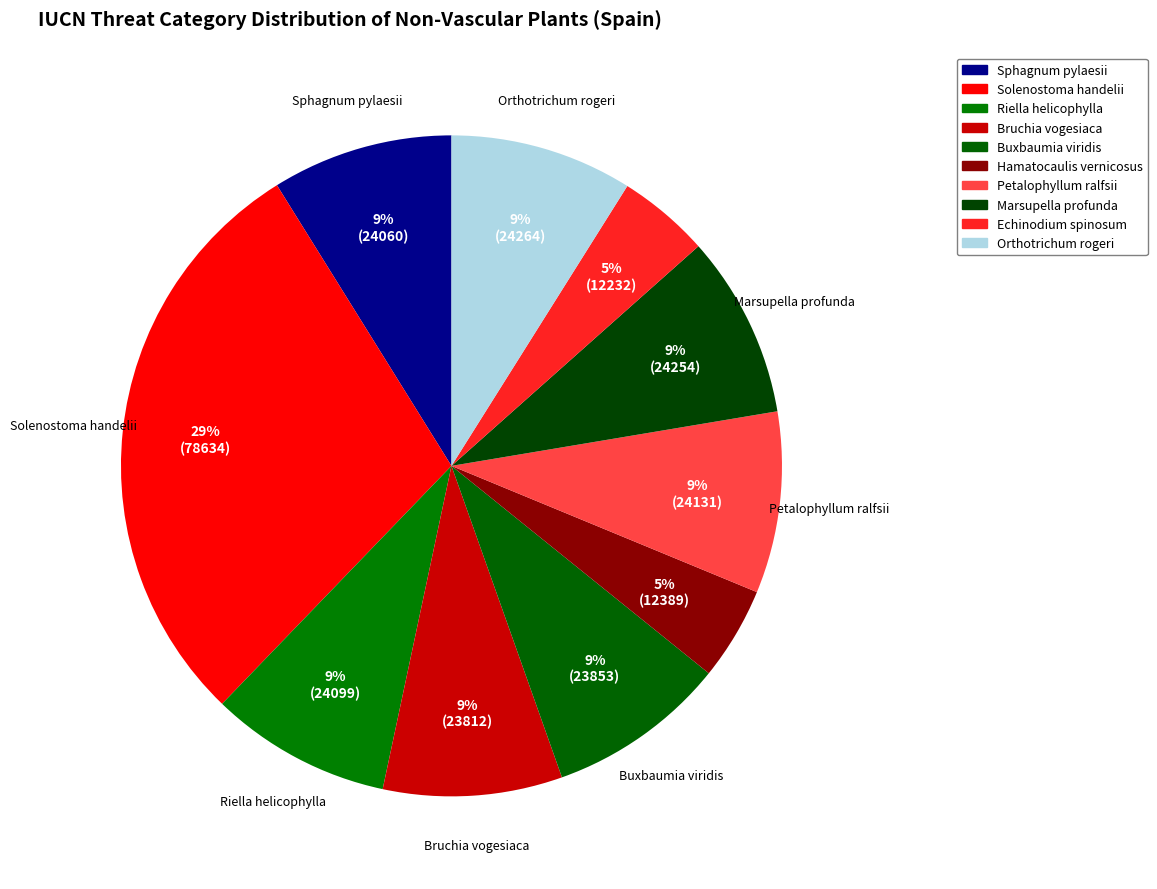

Which category has the smallest portion of the pie?

Echinodium spinosum